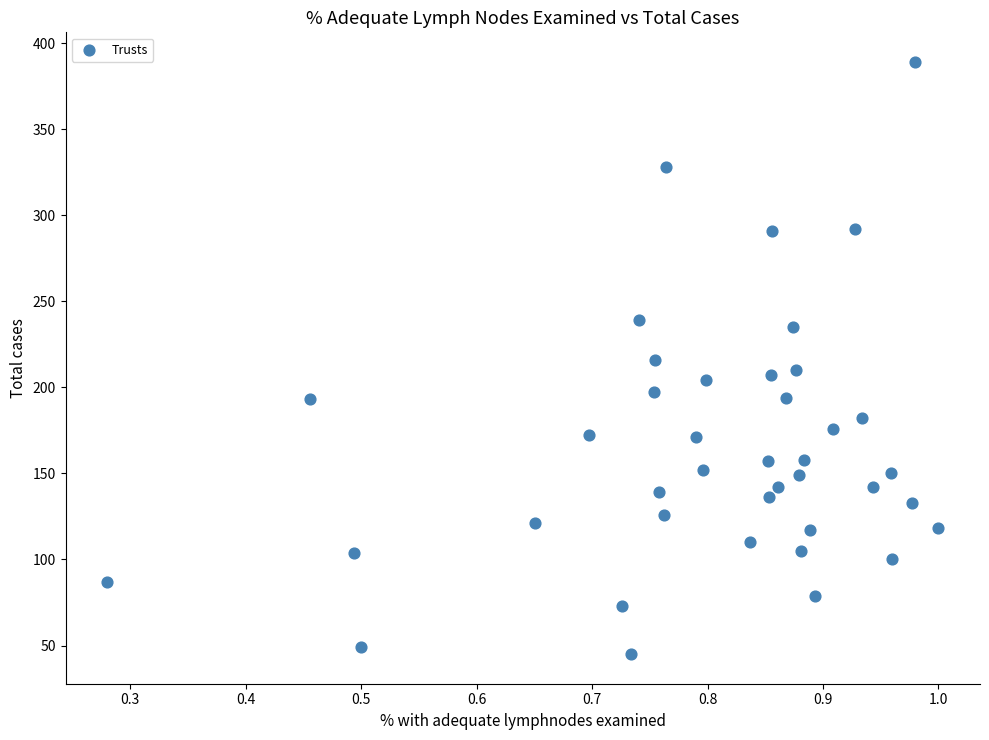

What is the range of Y values (max minus min)?

344